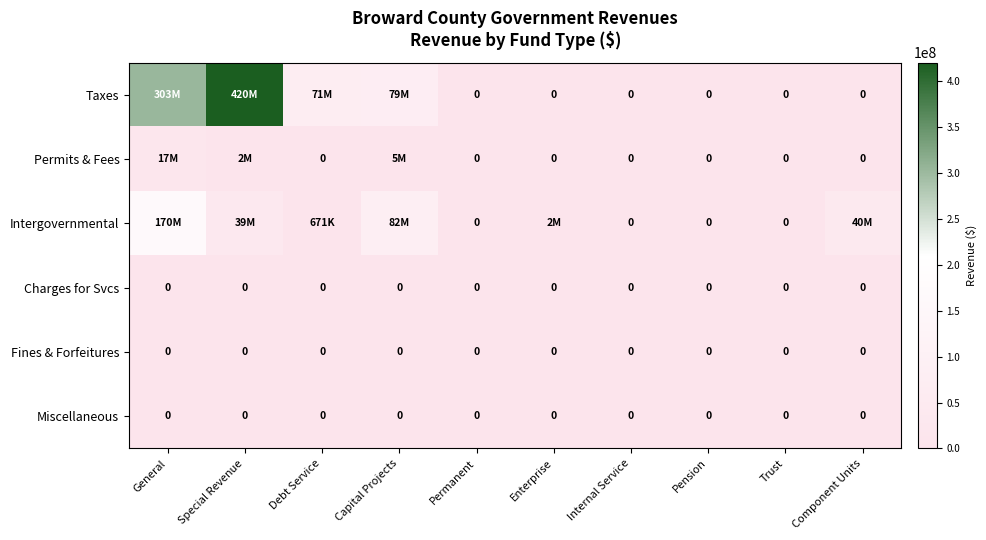

Rank the series at Permanent from lowest to highest value.

Taxes, Permits & Fees, Intergovernmental, Charges for Svcs, Fines & Forfeitures, Miscellaneous